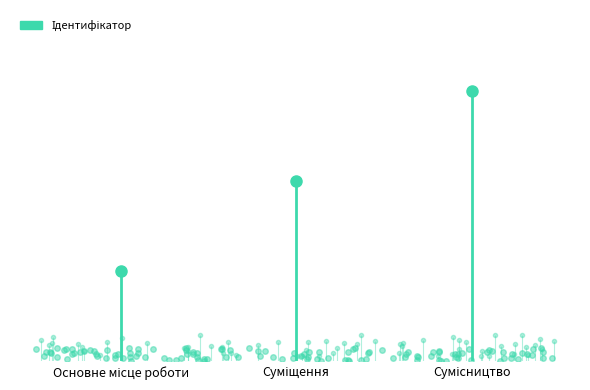

What is the change in value from Основне місце роботи to Суміщення?

+1